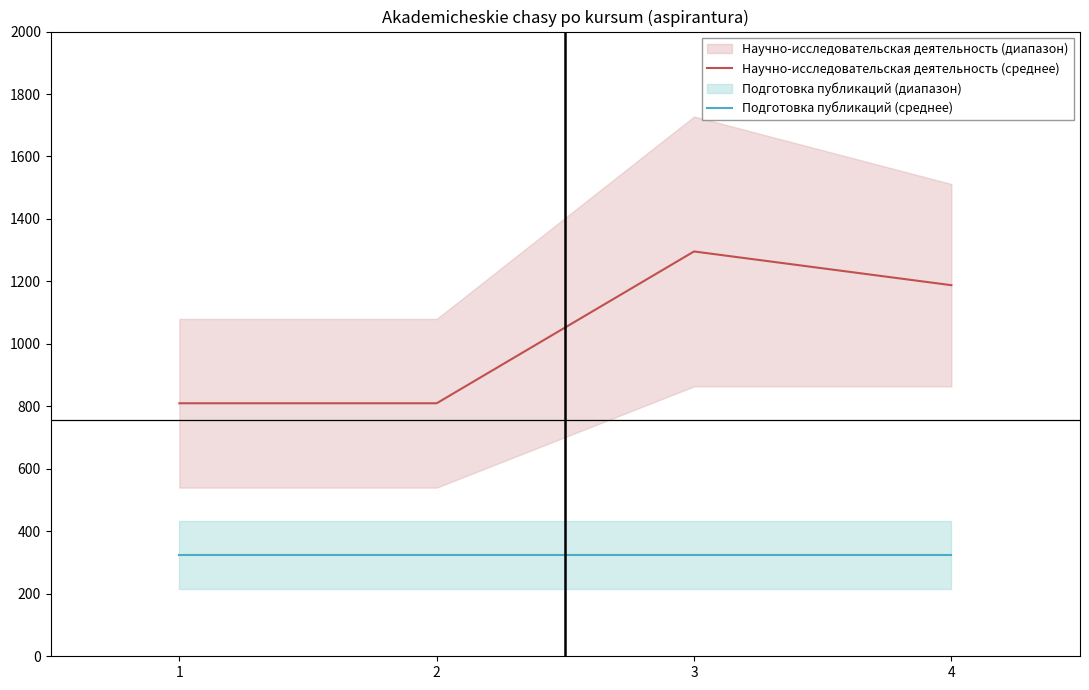

Where is Научно-исследовательская деятельность (среднее) nearest to the value 1053?

4